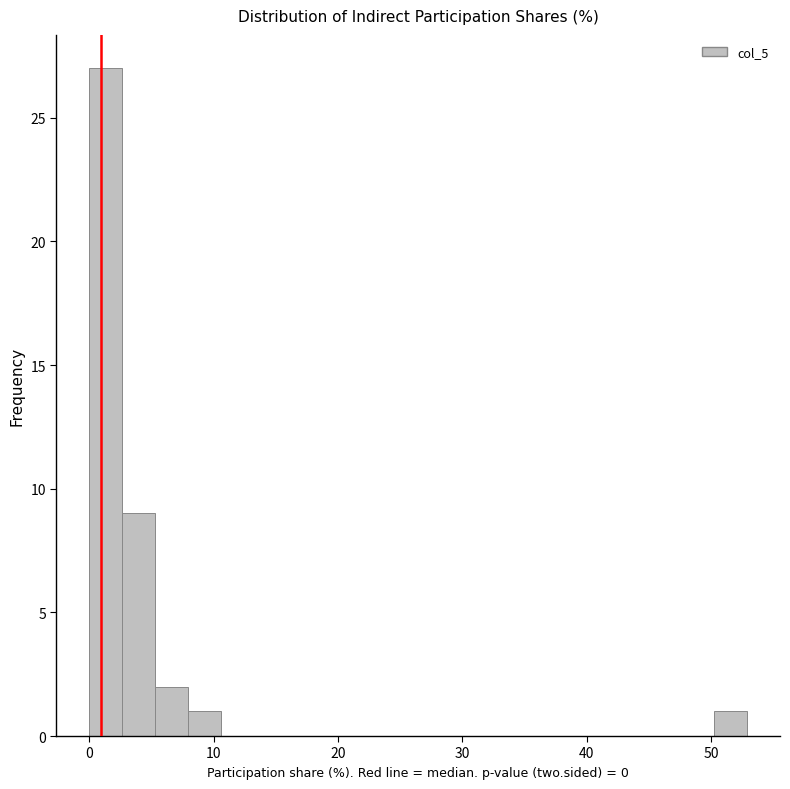

Read against the x-axis, roughly where is the centre of the tallest bar?

1